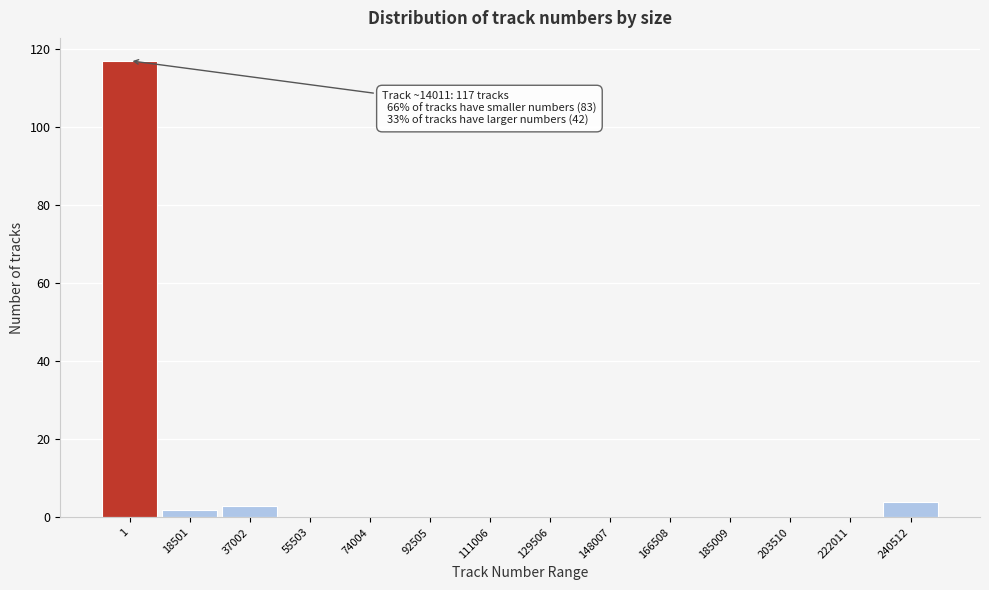

Reading left to right, extract all data points from this chart.

1=117	18501=2	37002=3	55503=0	74004=0	92505=0	111006=0	129506=0	148007=0	166508=0	185009=0	203510=0	222011=0	240512=4